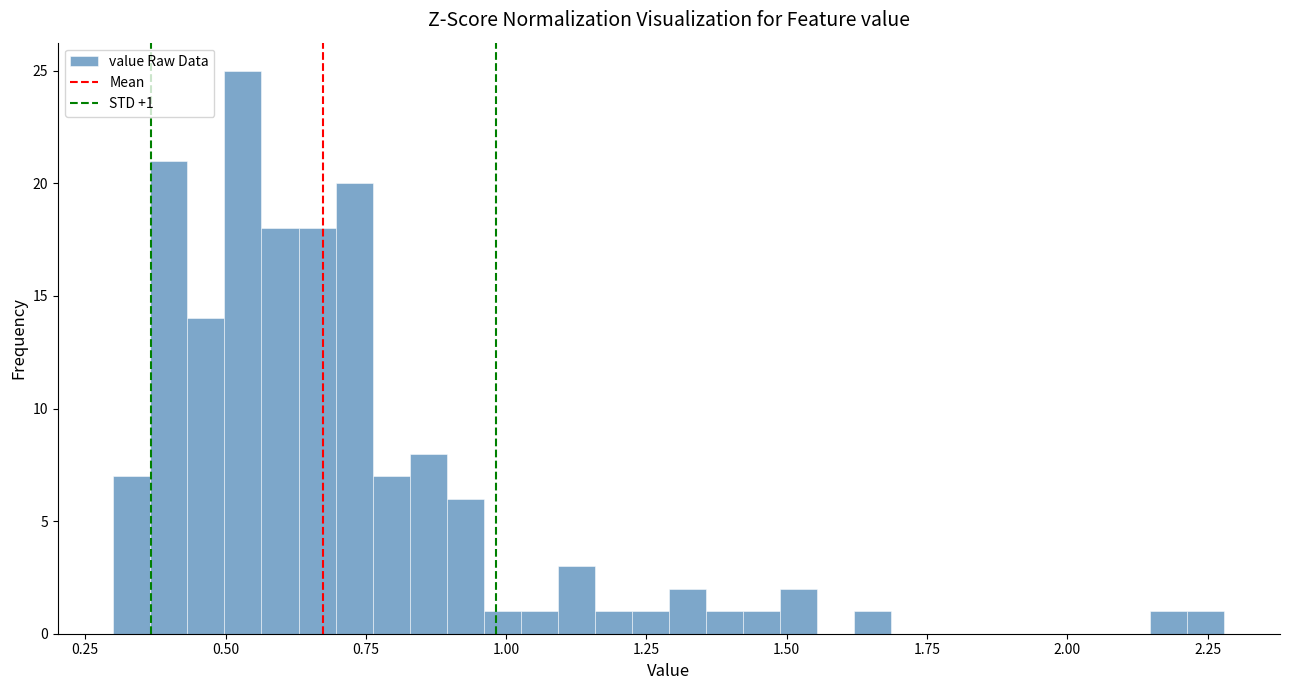

Read against the x-axis, roughly where is the centre of the tallest bar?

0.55